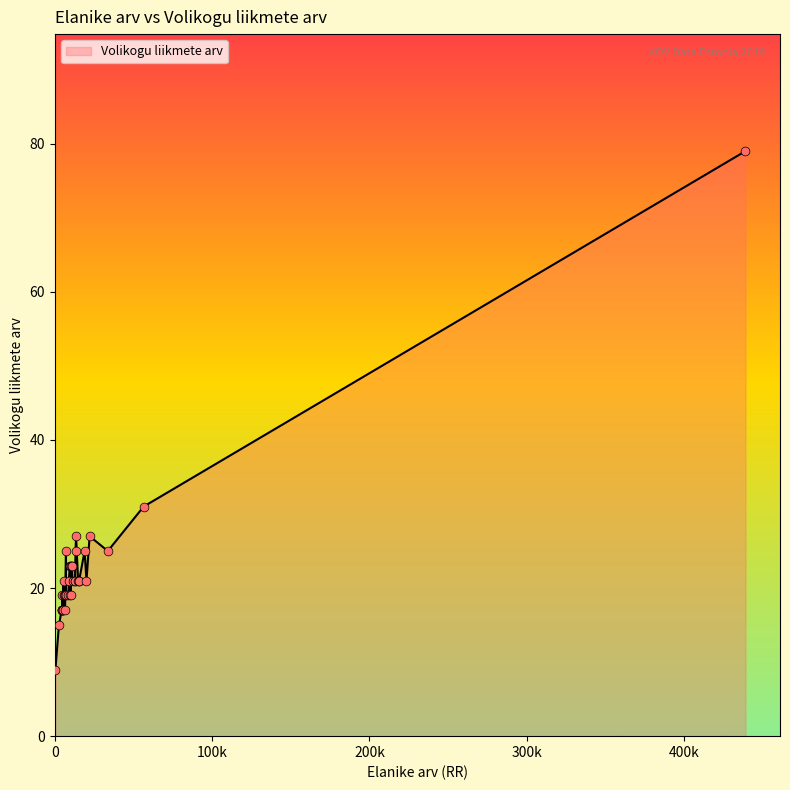

What is the minimum value shown in the chart?

9